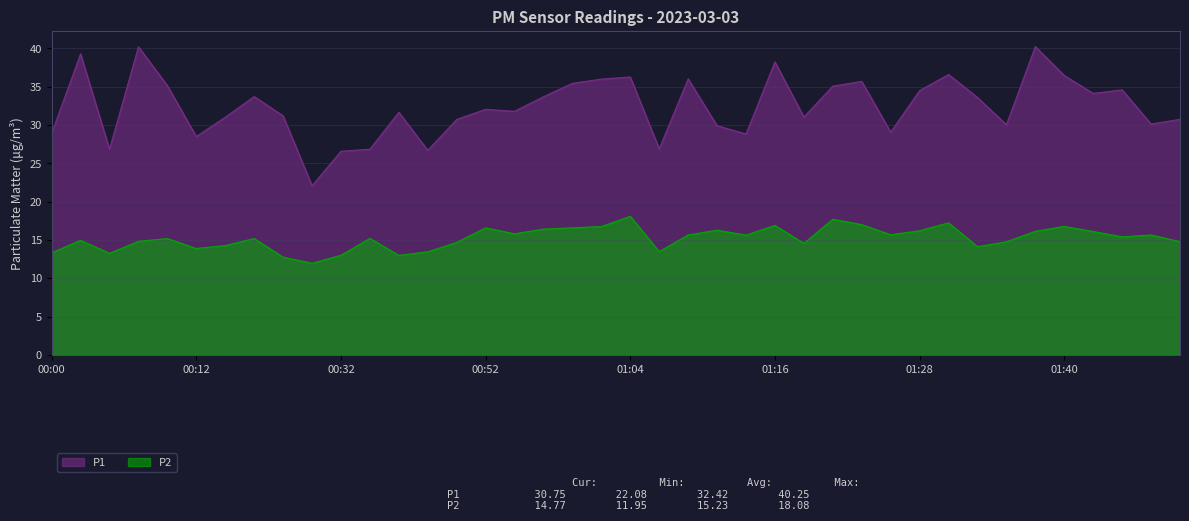

At which category does P1 reach its first local valley?

00:04